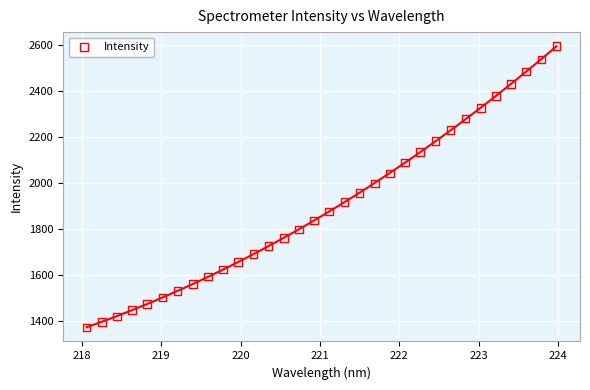

What is the range of X values (max minus min)?

5.9